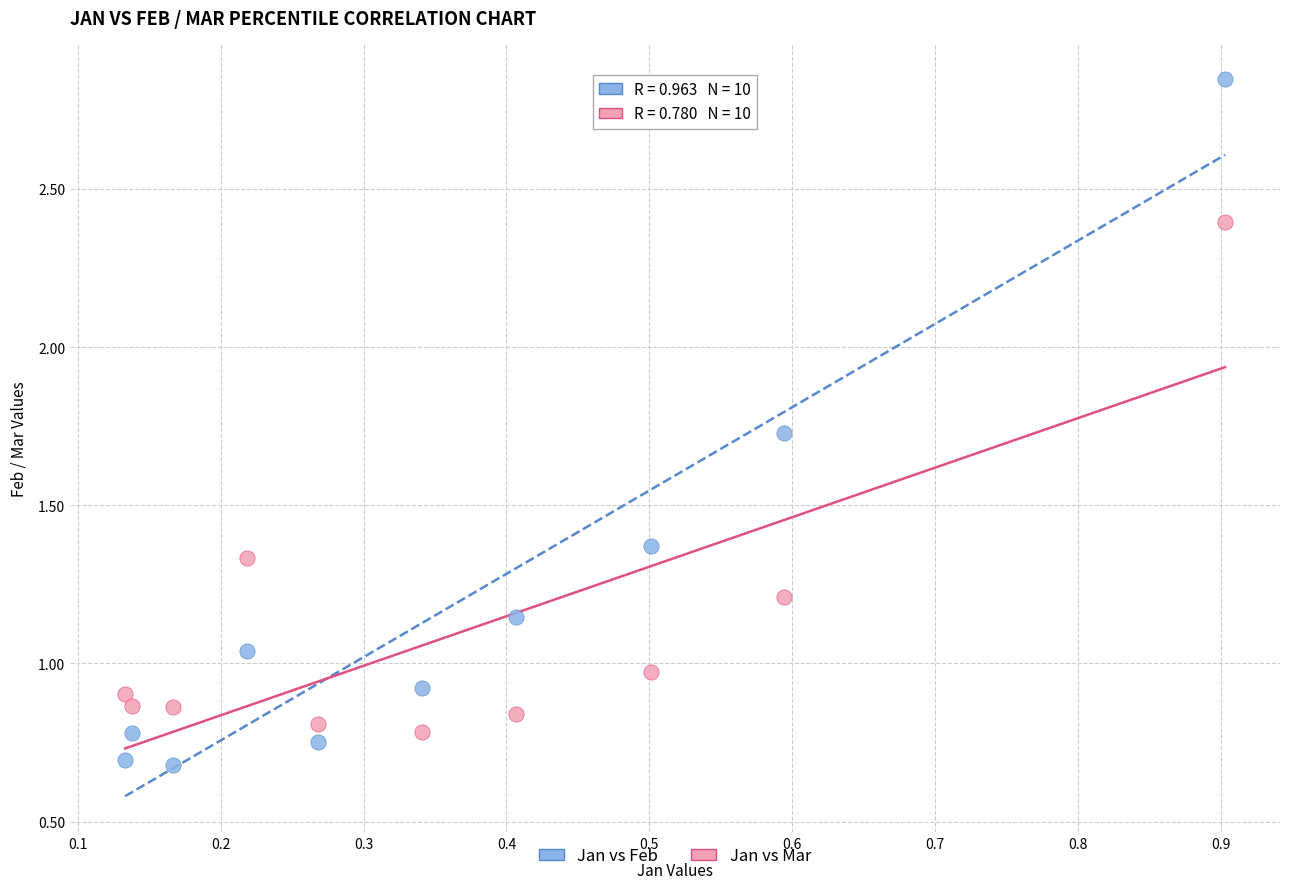

Which series contains the highest Y value?

Jan vs Feb